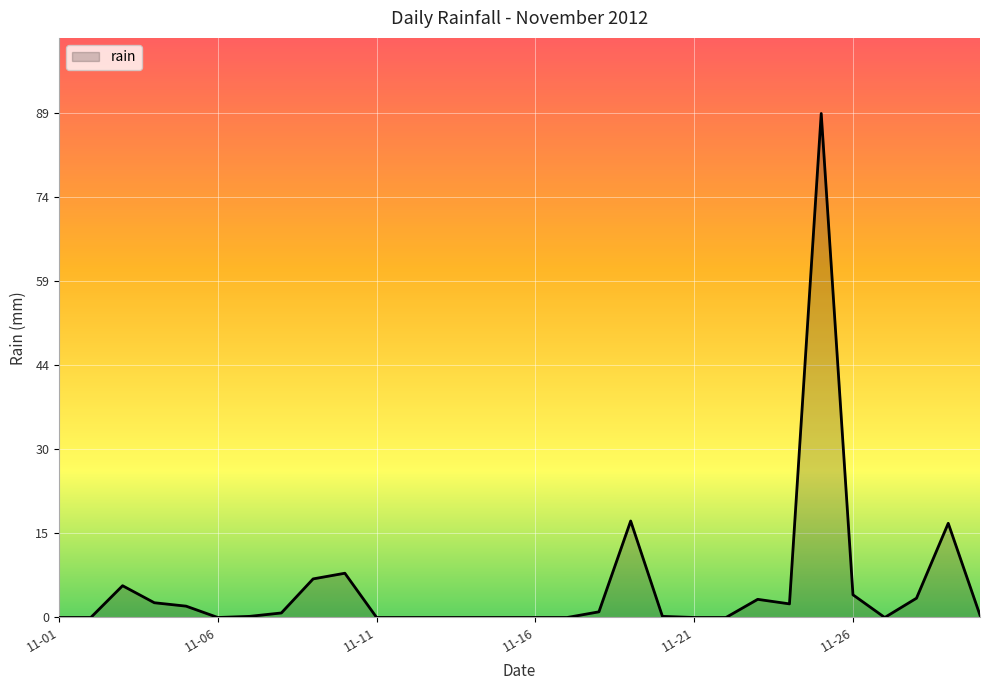

What is the greatest value displayed?

88.8